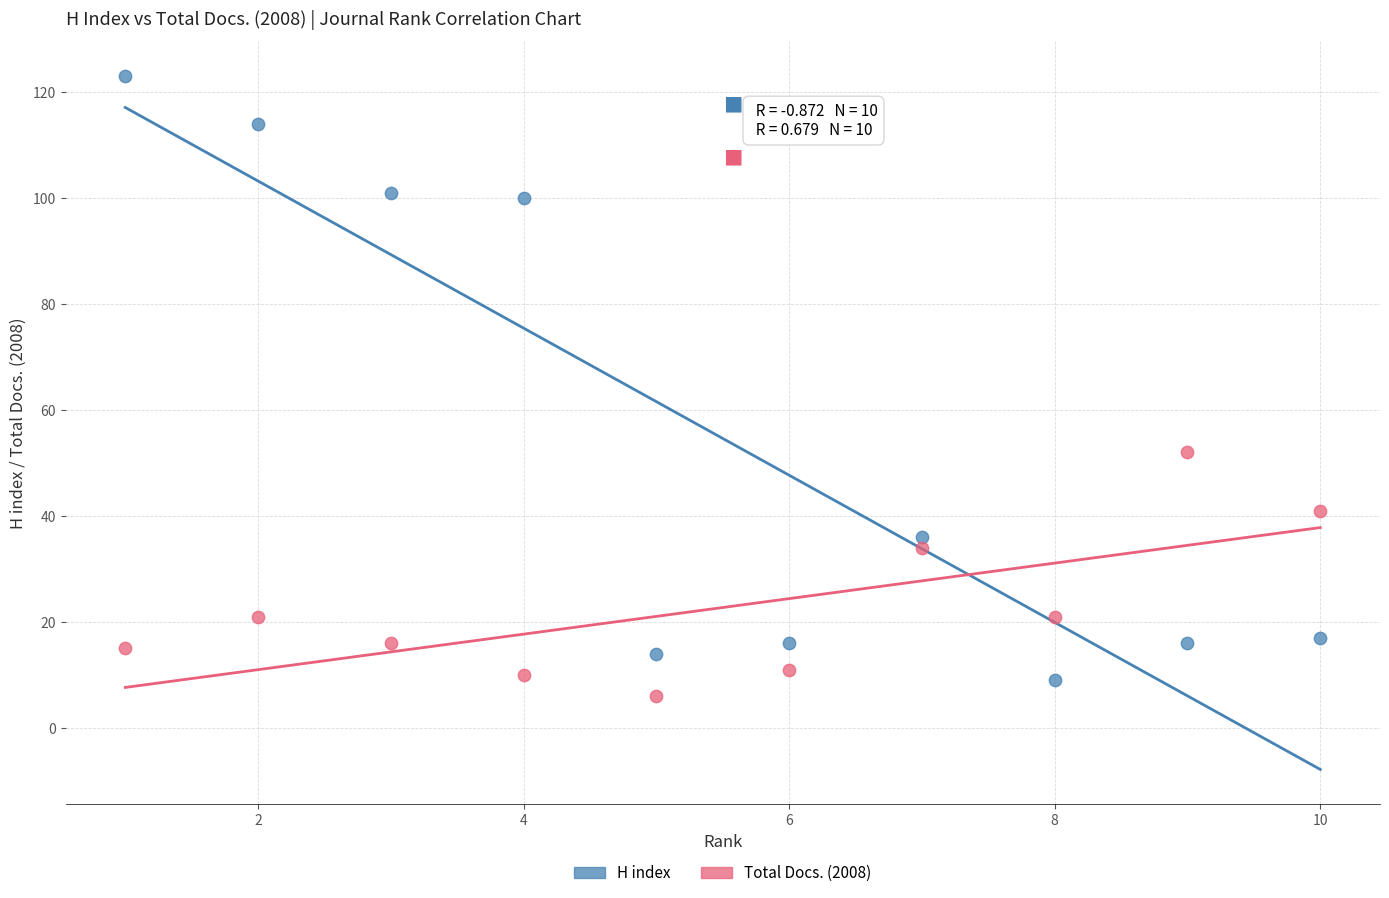

What are all the series names shown in the legend?

H index, Total Docs. (2008)